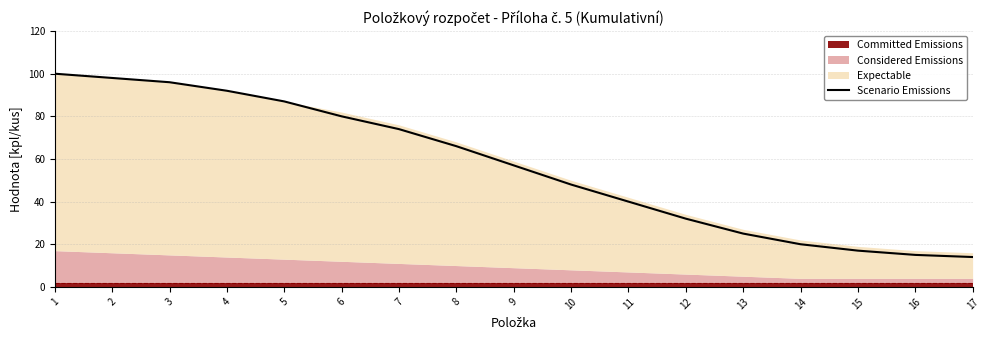

At which label is the value closest to 57?

9